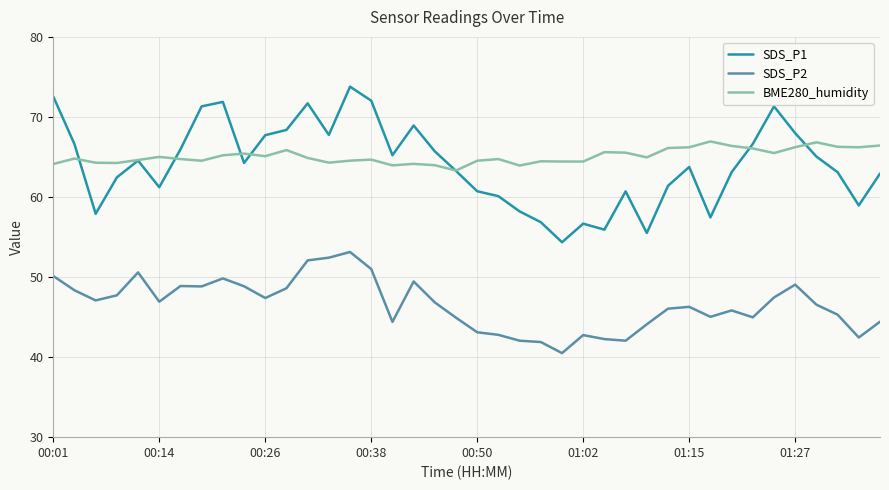

True or false: SDS_P2 and SDS_P1 intersect in this chart.

False